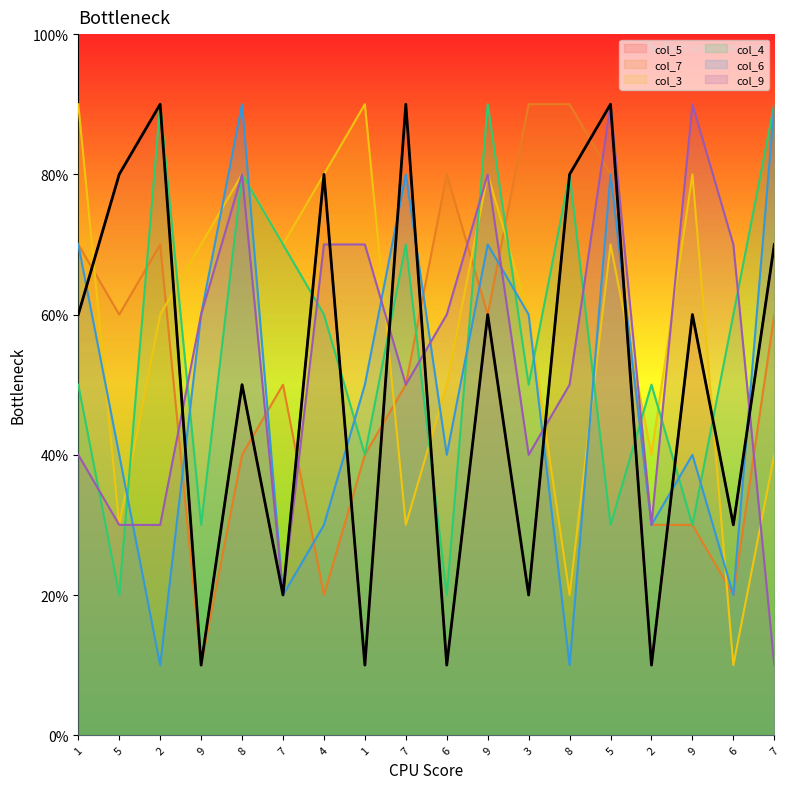

Rank the series at 1 from lowest to highest value.

col_9, col_4, col_5, col_7, col_6, col_3